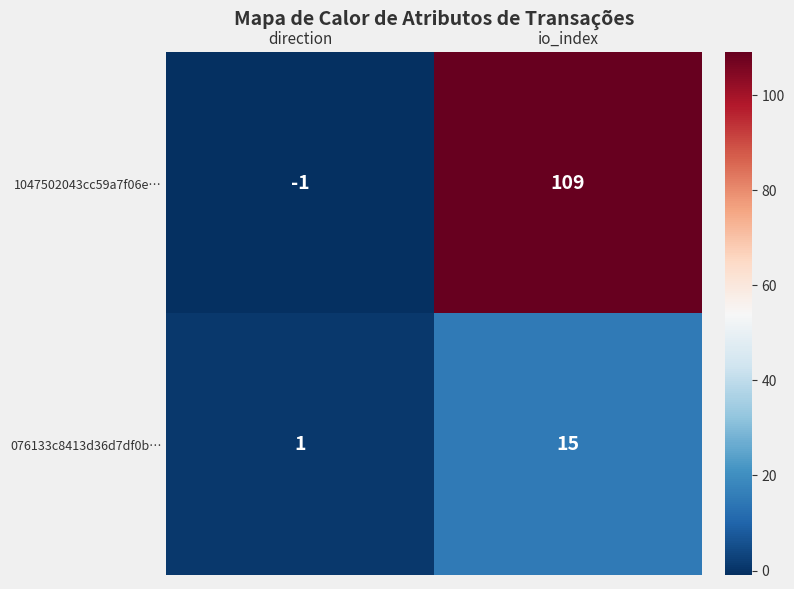

Reading right to left, what are all the values shown in this chart?

1047502043cc59a7f06e…: 109	-1
076133c8413d36d7df0b…: 15	1